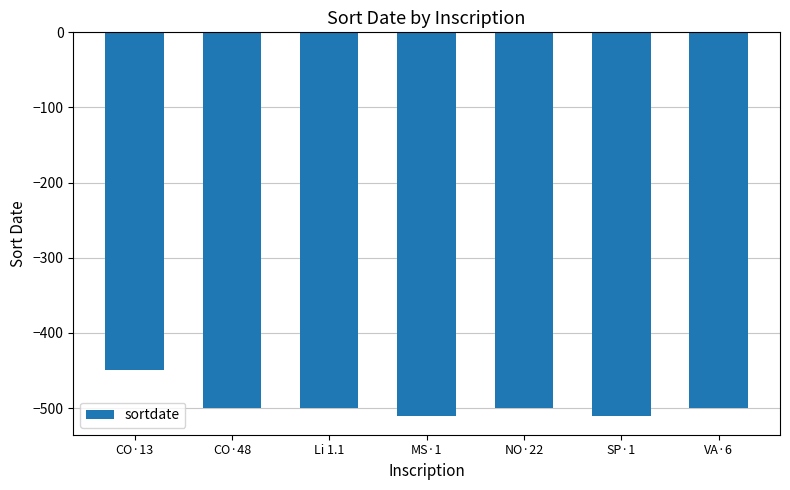

How many values are below -500?

2